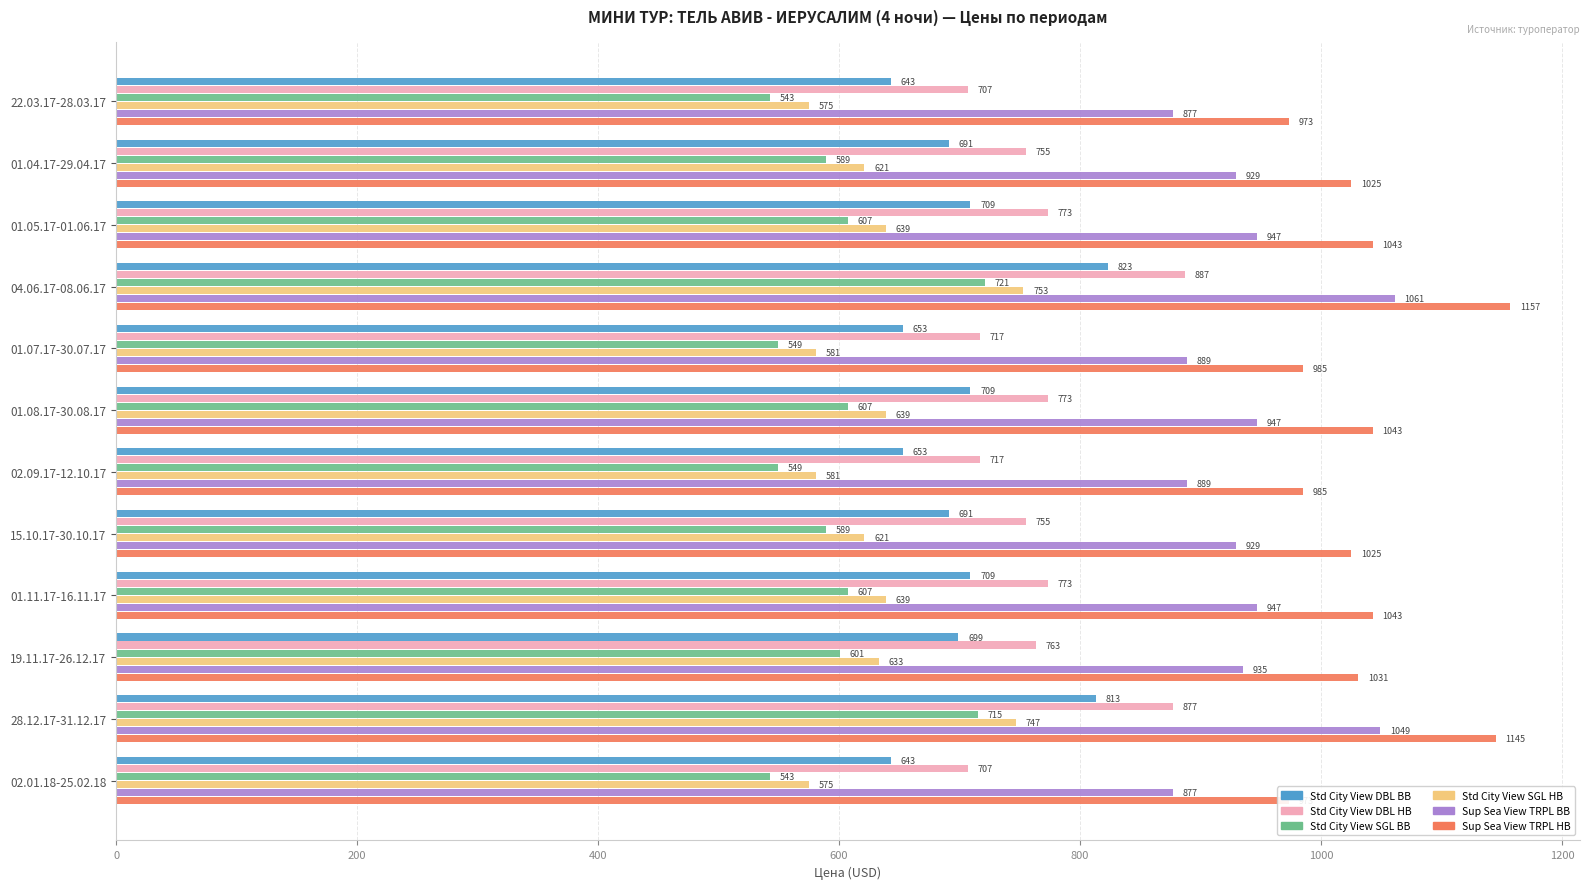

How many bars are there in each group?

6